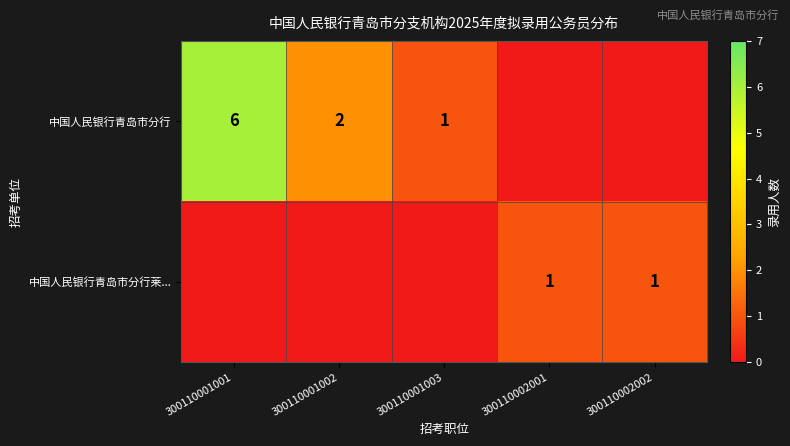

The 中国人民银行青岛市分行莱... series shows 2 at 300110002001. True or false?

False